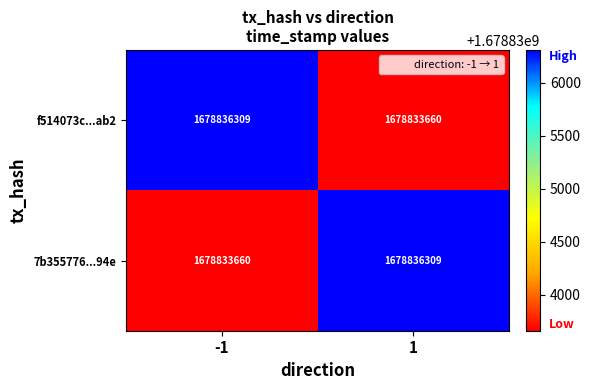

What is the sum of the f514073c...ab2 values at -1 and 1?

3357669969